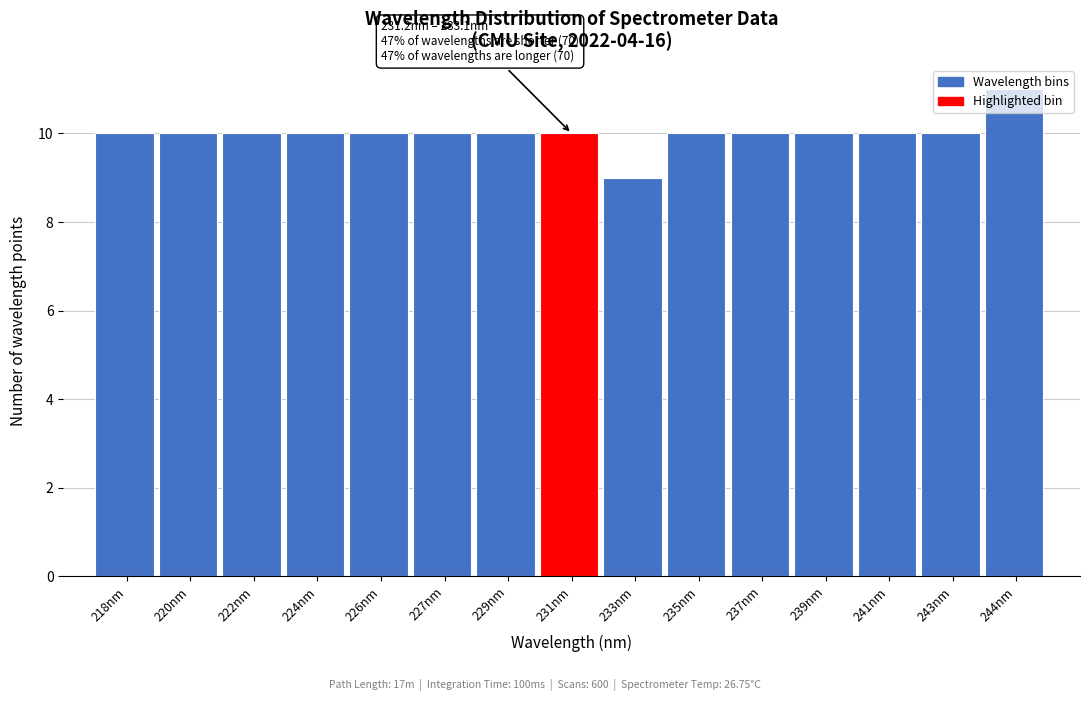

What is the label of the 5th bar from the right?

237nm